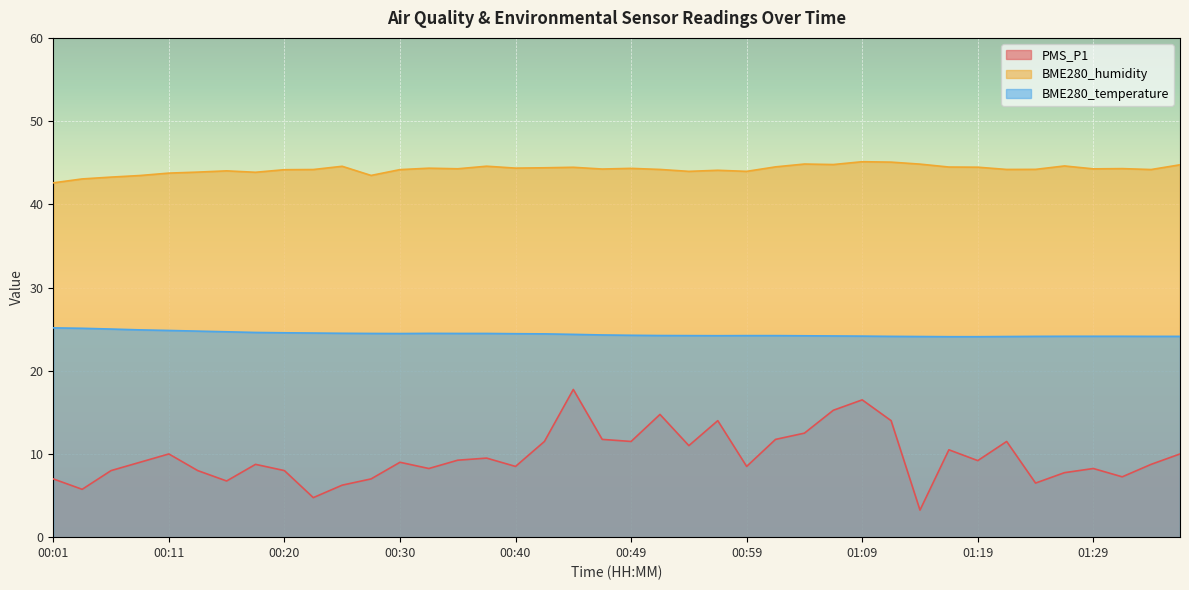

The BME280_temperature series shows 24.1 at 01:11. True or false?

True